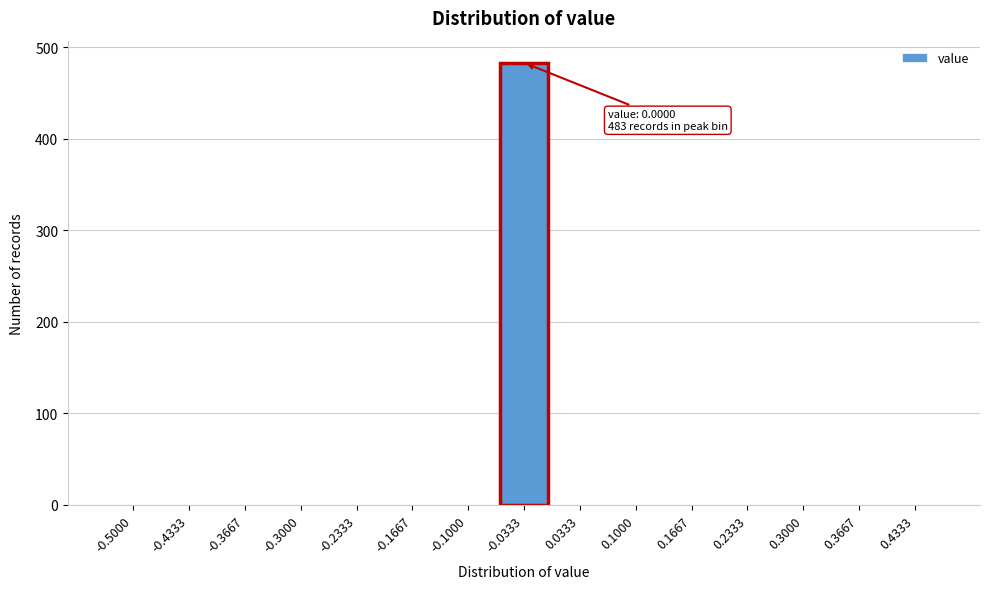

Reading left to right, list all the values displayed in this chart.

-0.5000=0	-0.4333=0	-0.3667=0	-0.3000=0	-0.2333=0	-0.1667=0	-0.1000=0	-0.0333=483	0.0333=0	0.1000=0	0.1667=0	0.2333=0	0.3000=0	0.3667=0	0.4333=0